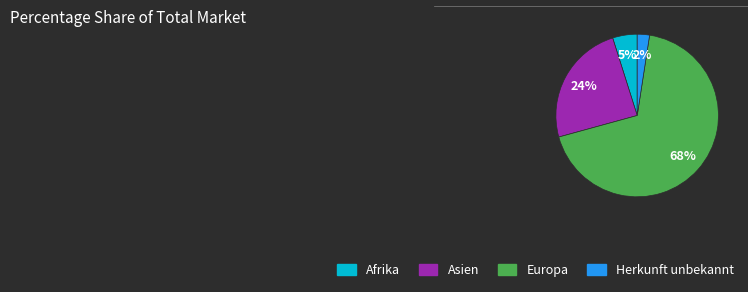

Is the sum of Europa and Asien greater than half?

Yes